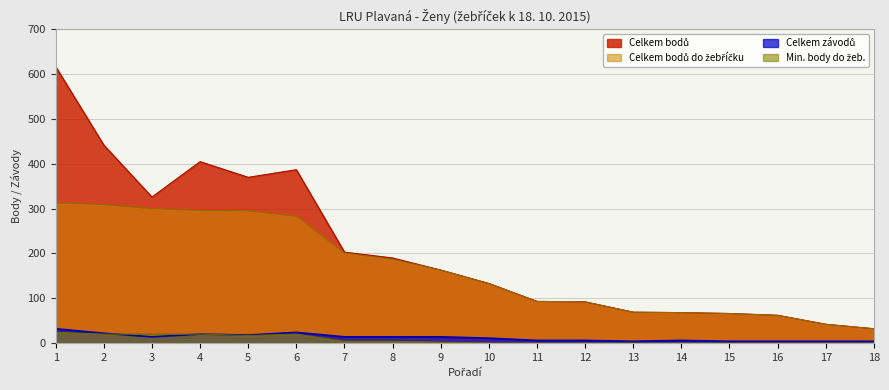

Reading left to right, what are all the values shown in this chart?

Celkem závodů: 32	22	14	20	18	24	14	14	14	11	6	6	4	6	4	4	4	4
Celkem bodů: 617	442	326	405	370	387	203	190	163	133	93	92	69	68	66	62	42	32
Celkem bodů do žebříčku: 313	309	300	296	295	283	201	187	163	133	93	92	69	68	66	62	42	32
Min. body do žeb.: 24	20	20	20	17	20	4	4	2	0	0	0	0	0	0	0	0	0